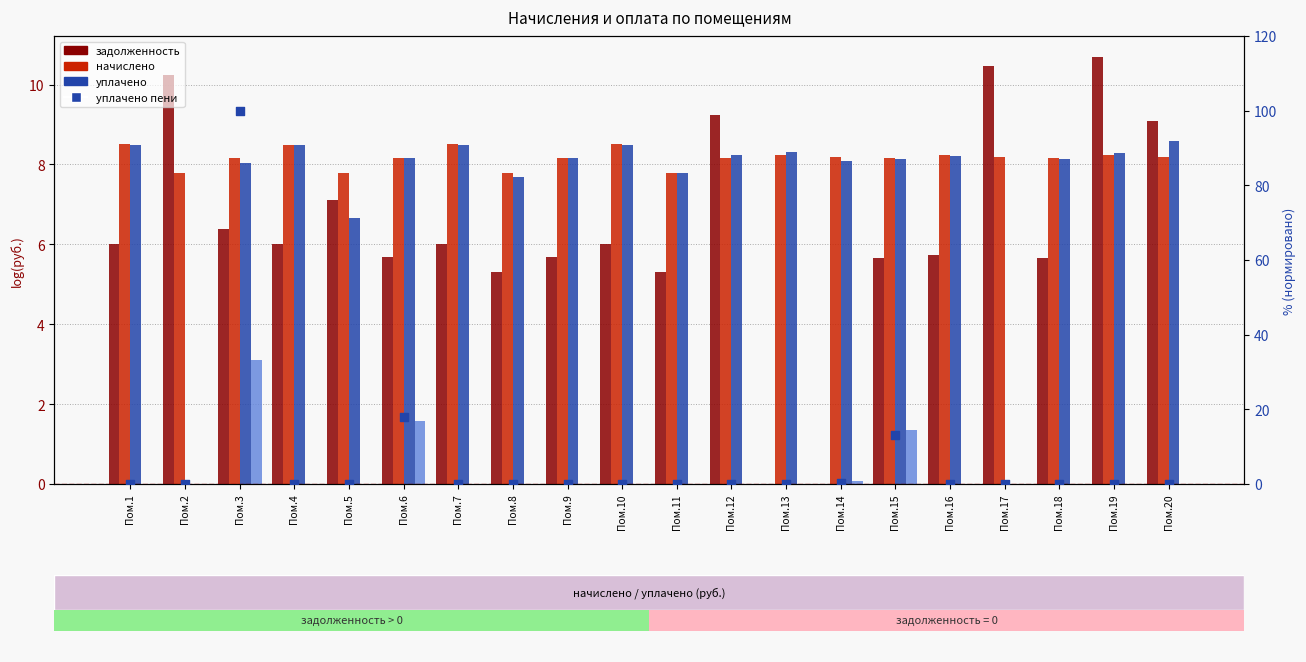

Which series has the largest total across all categories?

начислено